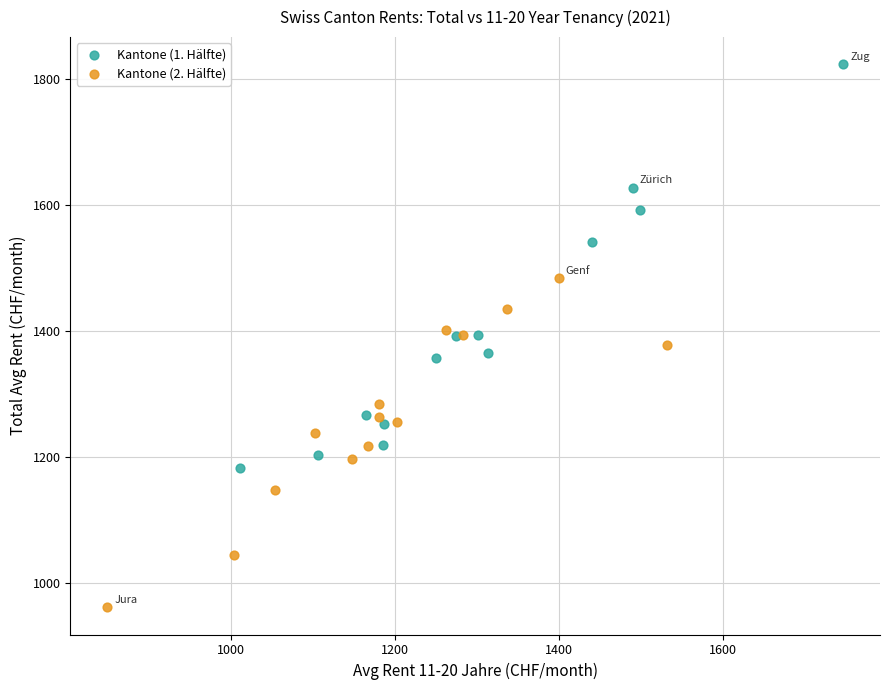

Which series reaches the maximum Y coordinate?

Kantone (1. Hälfte)